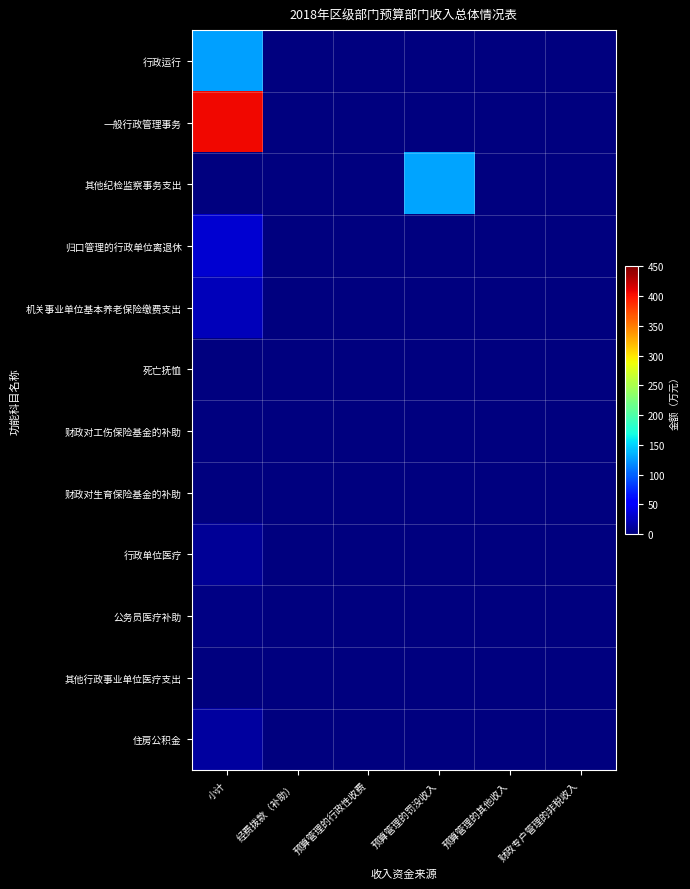

At how many categories does at least one series exceed 33?

2